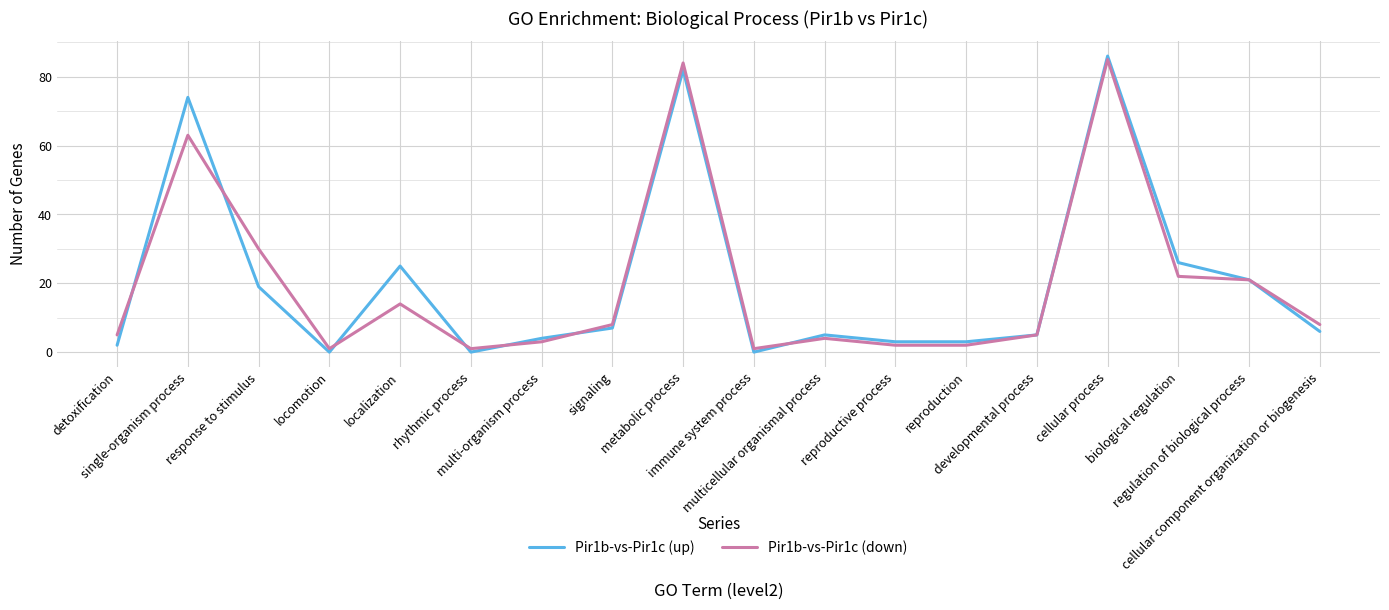

What is the total value across all series at developmental process?

10